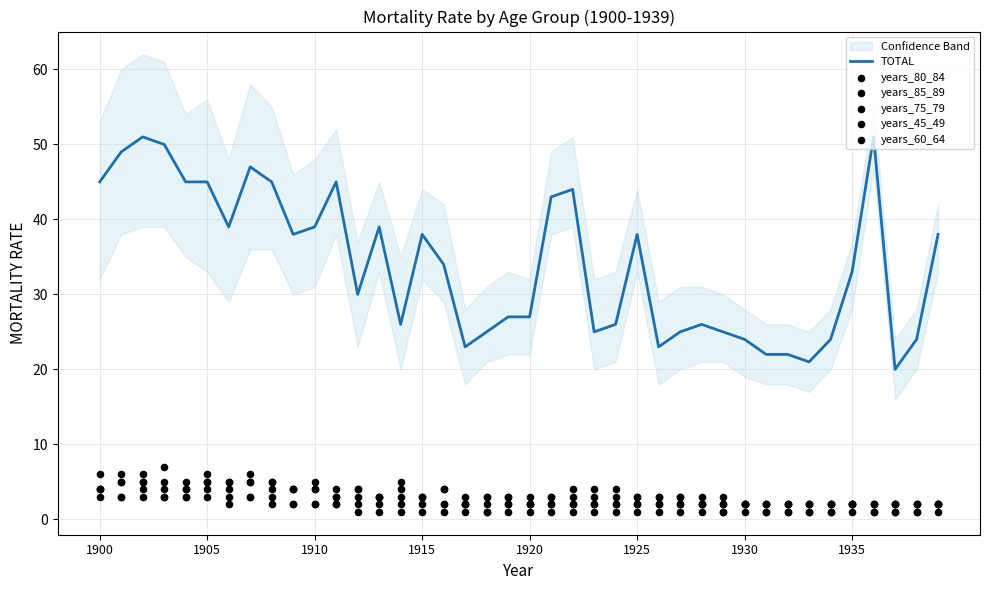

Which series reaches the minimum Y coordinate?

years_75_79